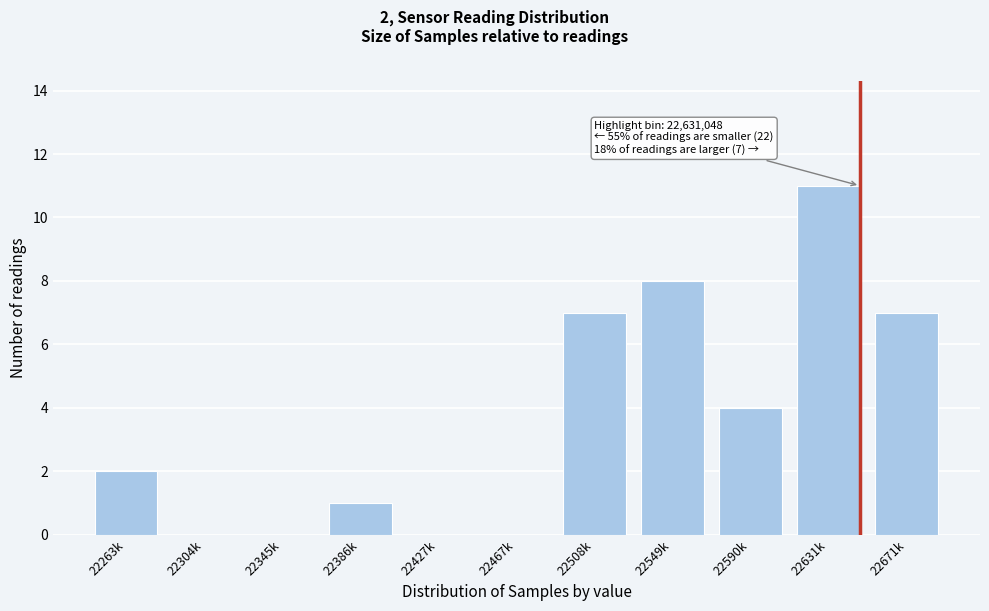

Reading left to right, list all the values displayed in this chart.

22263k=2	22304k=0	22345k=0	22386k=1	22427k=0	22467k=0	22508k=7	22549k=8	22590k=4	22631k=11	22671k=7